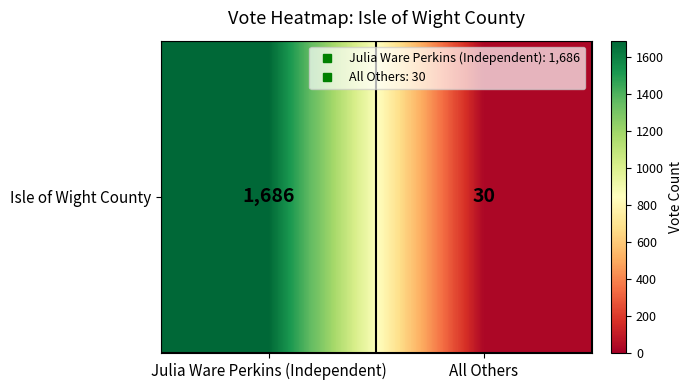

What is the sum of the values at Julia Ware Perkins (Independent) and All Others?

1716